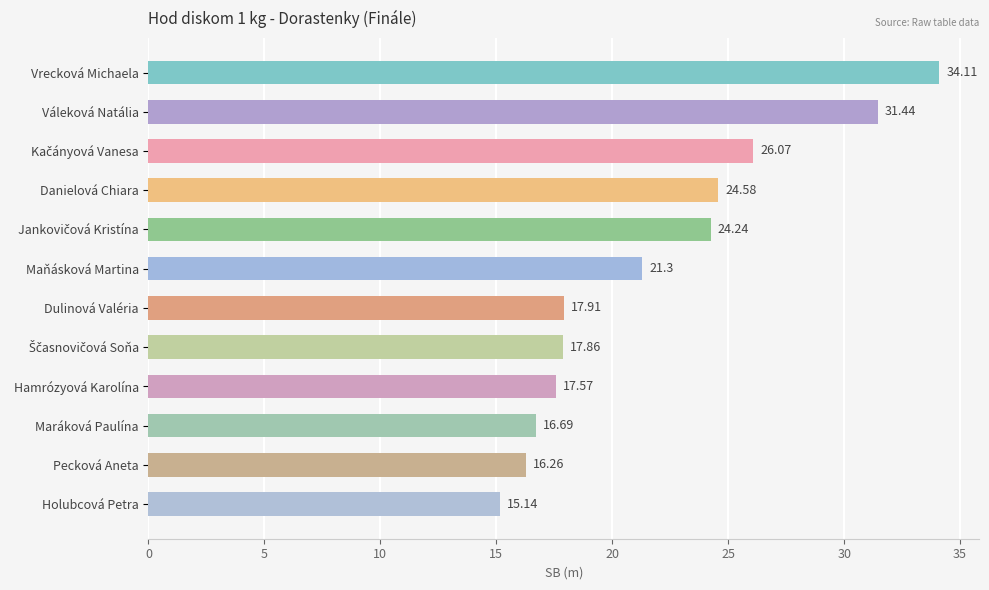

What is the label of the 9th bar from the top?

Hamrózyová Karolína